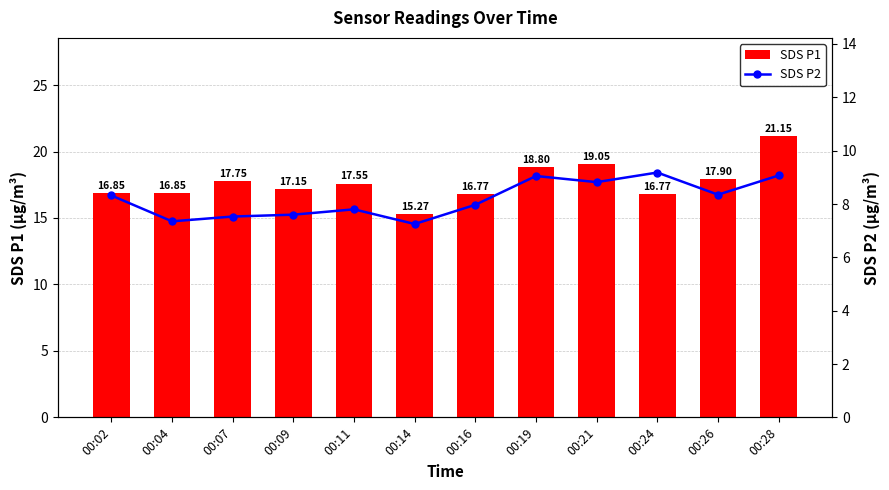

What is the difference between the SDS P1 values at 00:04 and 00:16?

0.1